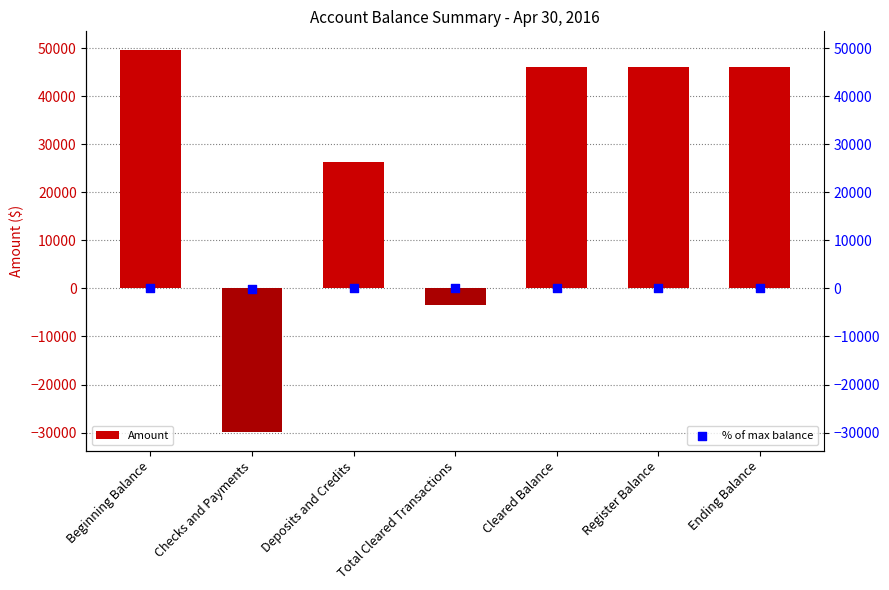

Which series reaches the maximum Y coordinate?

Amount